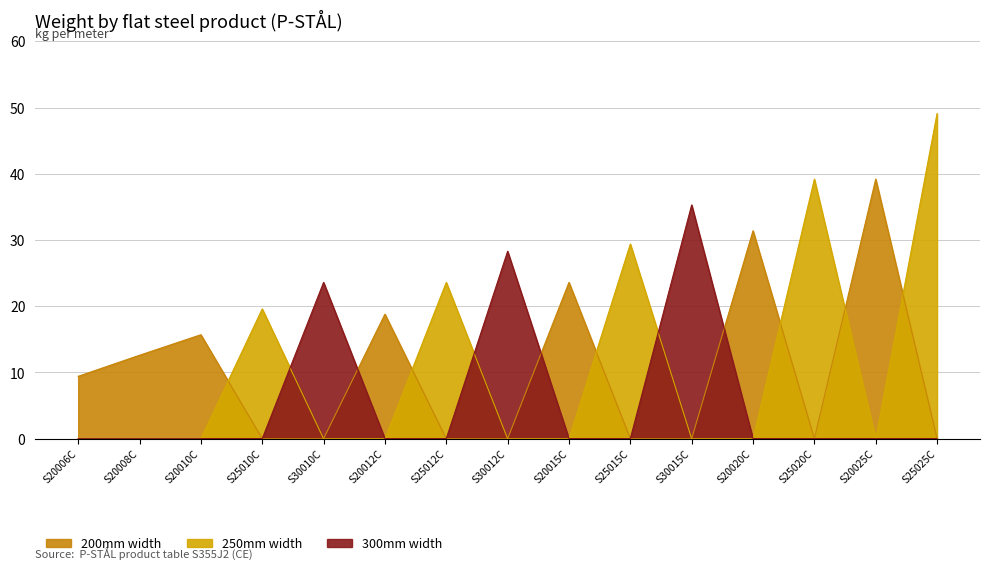

What is the sum of all 250mm width values?

160.9